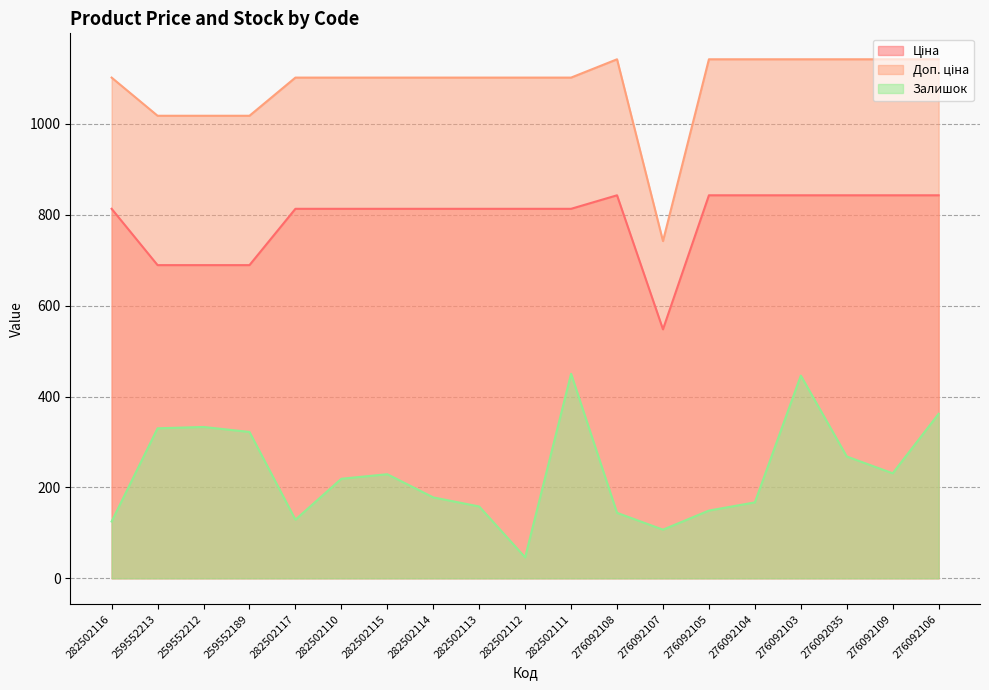

What position from the left is 282502116?

1